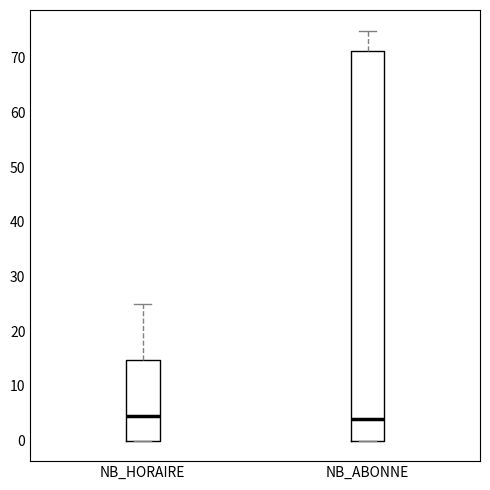

Which box is the tallest, from its lower edge to its upper edge?

NB_ABONNE